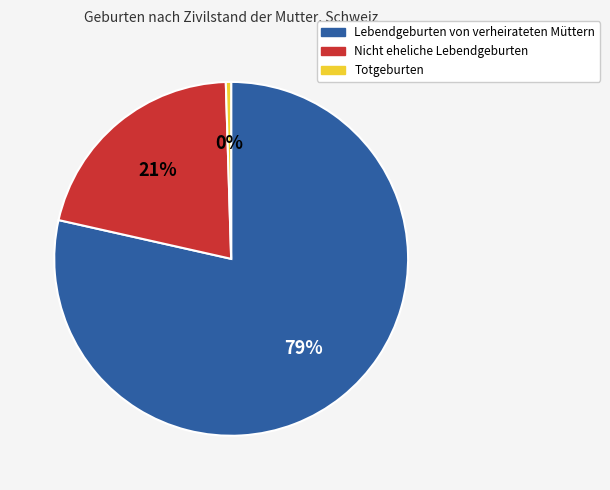

Count the number of slices in the pie.

3